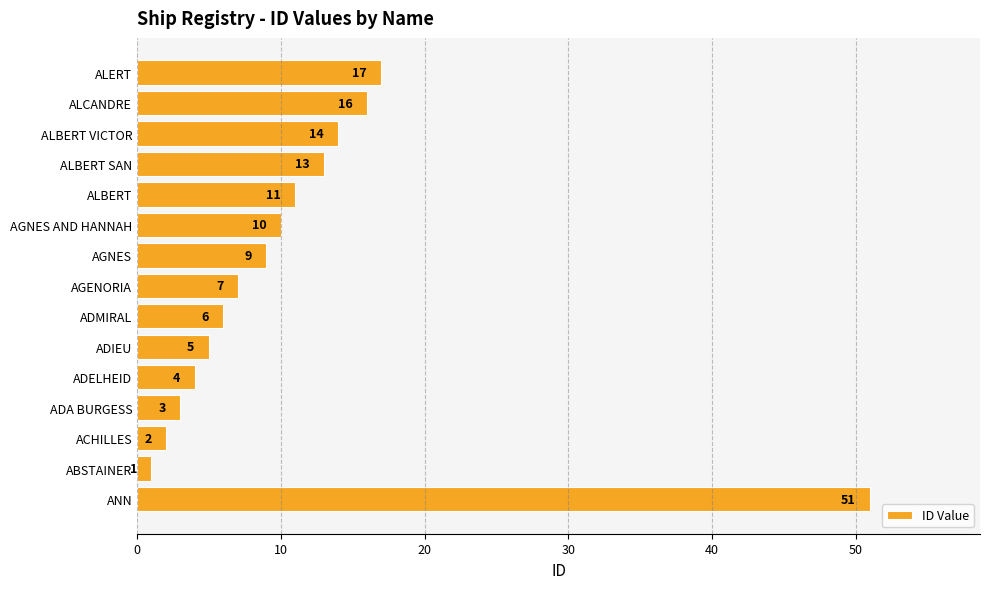

How many data points does each series have?

15